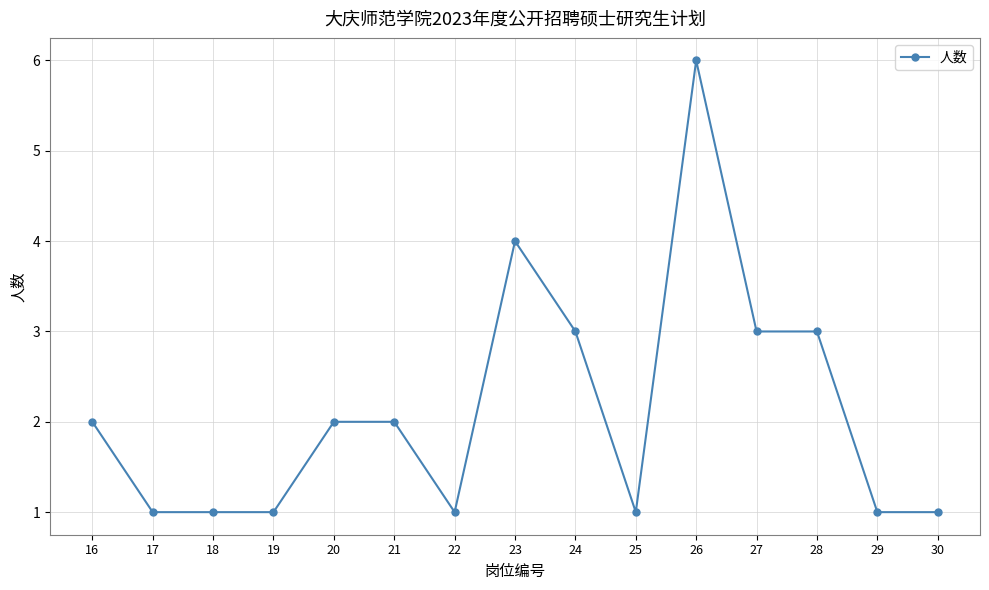

What is the smallest value displayed?

1